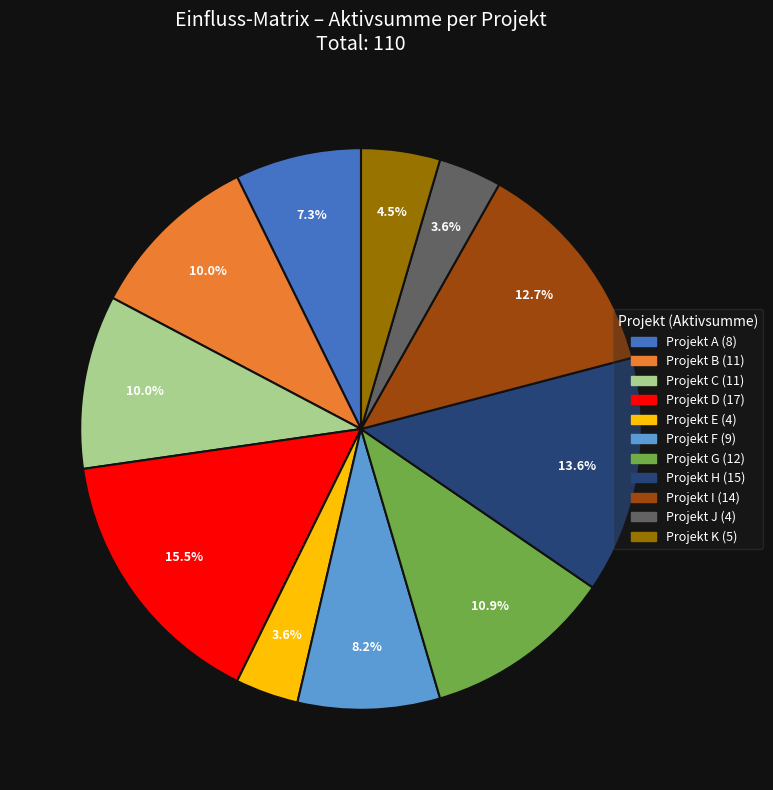

To the nearest percent, what is the difference between the largest and smallest slice percentages?

12%